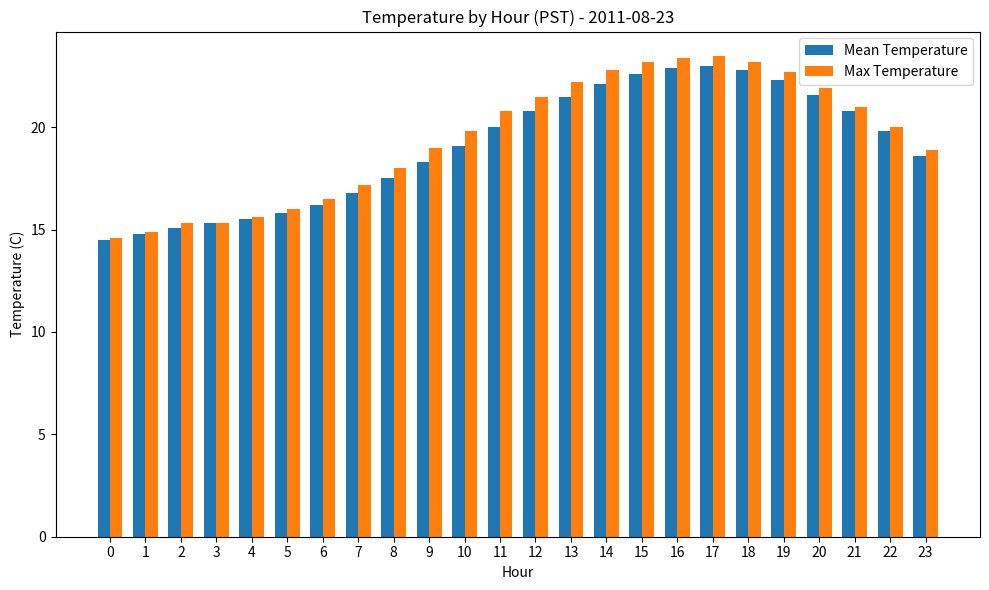

Is it true that Mean Temperature equals 18.3 at 9?

True